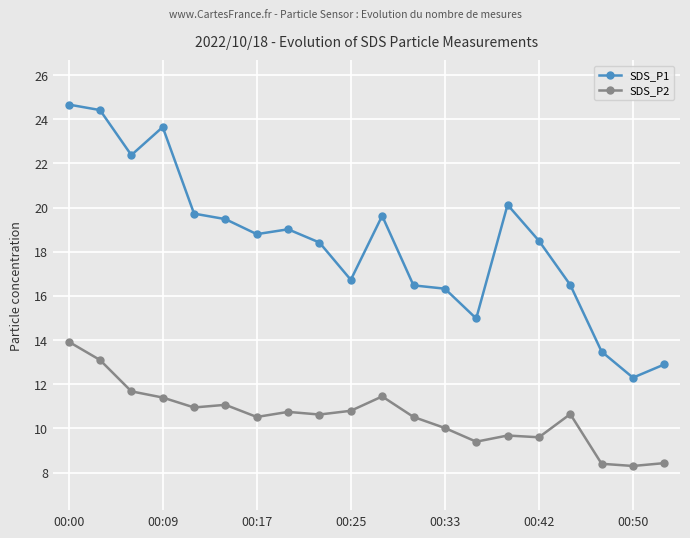

List the series in order of their overall mean, lowest first.

SDS_P2, SDS_P1